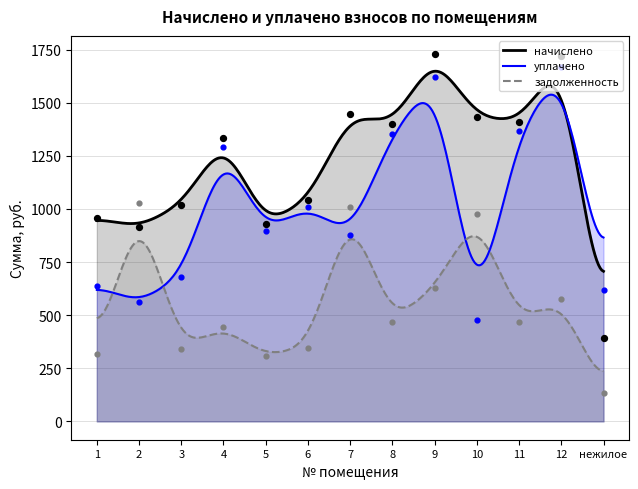

What are all the series names shown in the legend?

начислено, уплачено, задолженность